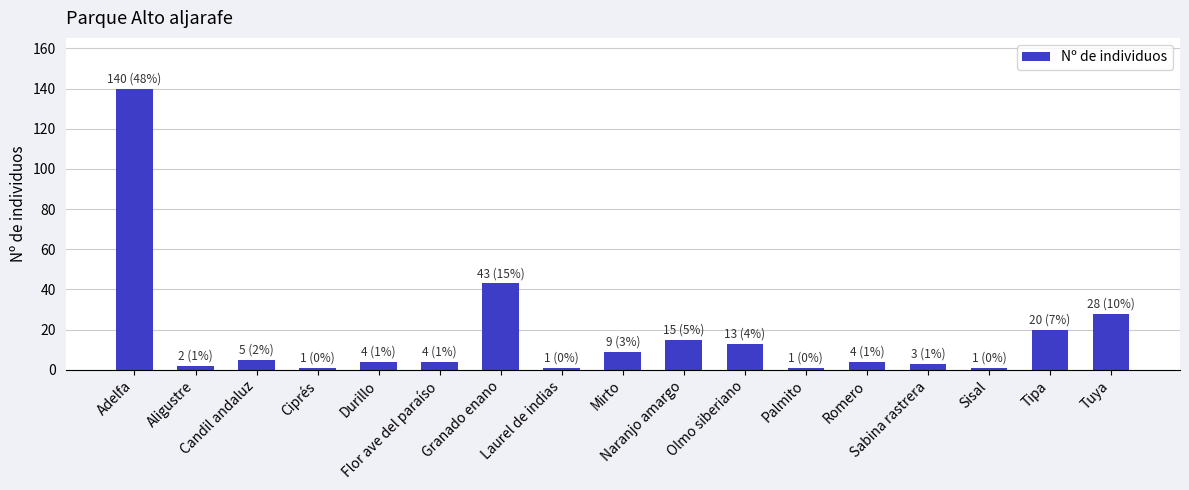

Reading right to left, list all the values displayed in this chart.

Tuya=28	Tipa=20	Sisal=1	Sabina rastrera=3	Romero=4	Palmito=1	Olmo siberiano=13	Naranjo amargo=15	Mirto=9	Laurel de indias=1	Granado enano=43	Flor ave del paraíso=4	Durillo=4	Ciprés=1	Candil andaluz=5	Aligustre=2	Adelfa=140